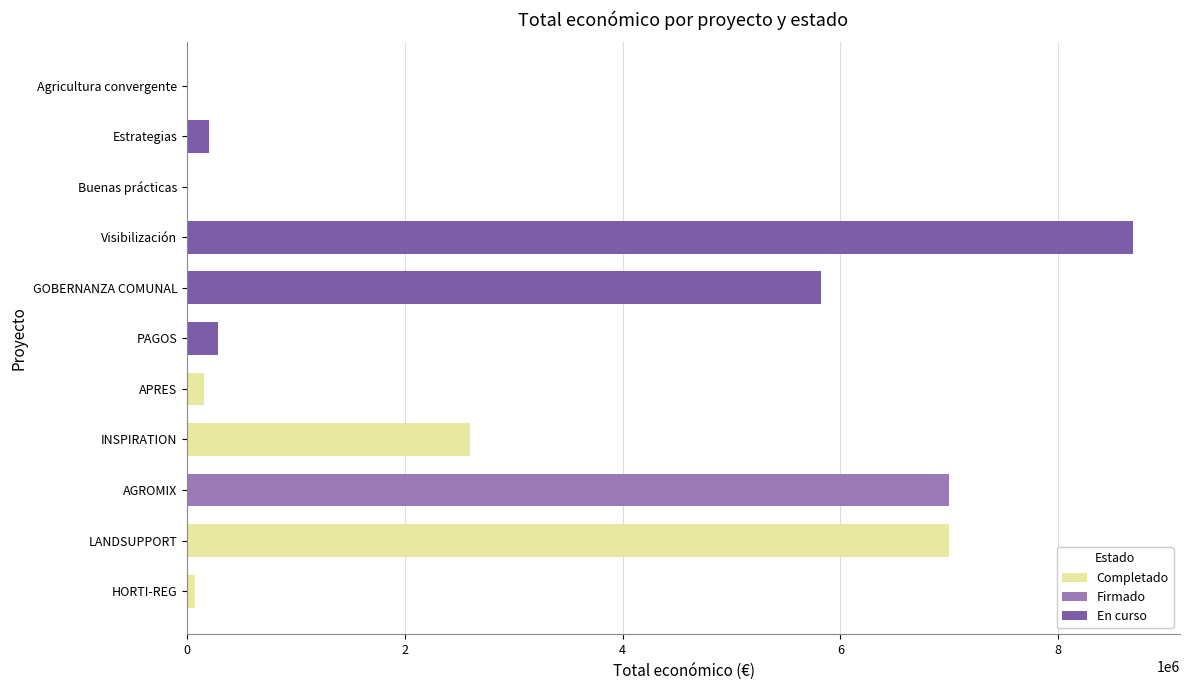

Count the number of data series in this chart.

3